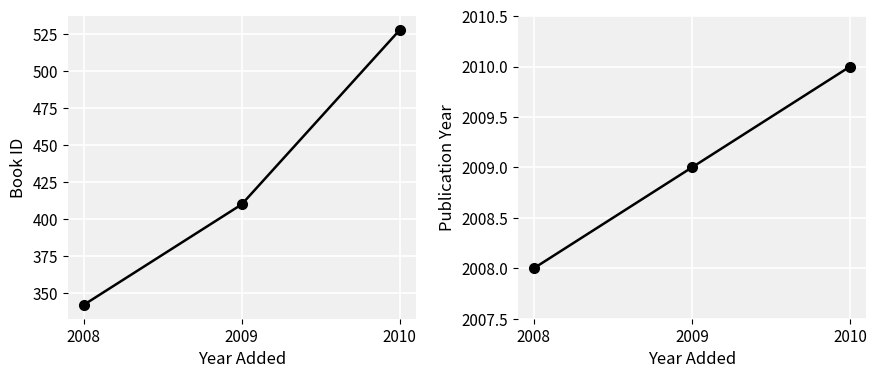

How many data points does each series have?

3